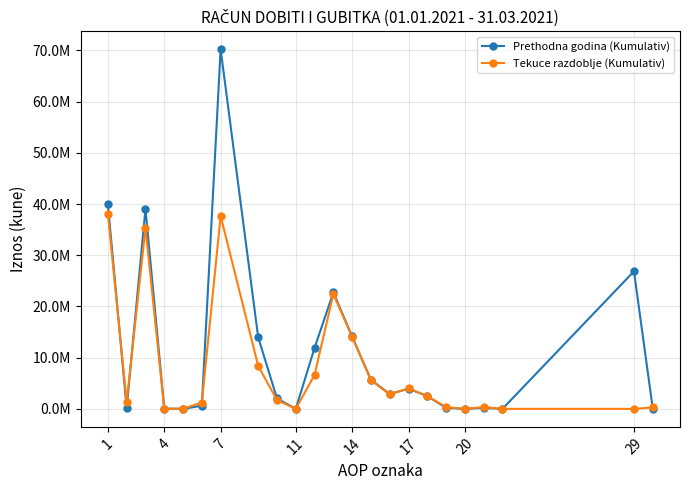

Which series has the largest total across all categories?

Prethodna godina (Kumulativ)